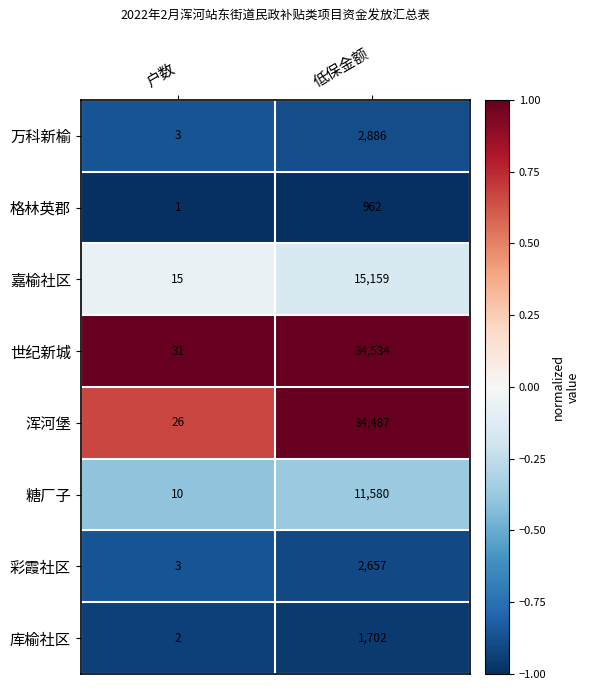

At which category is the sum across all series the highest?

低保金额